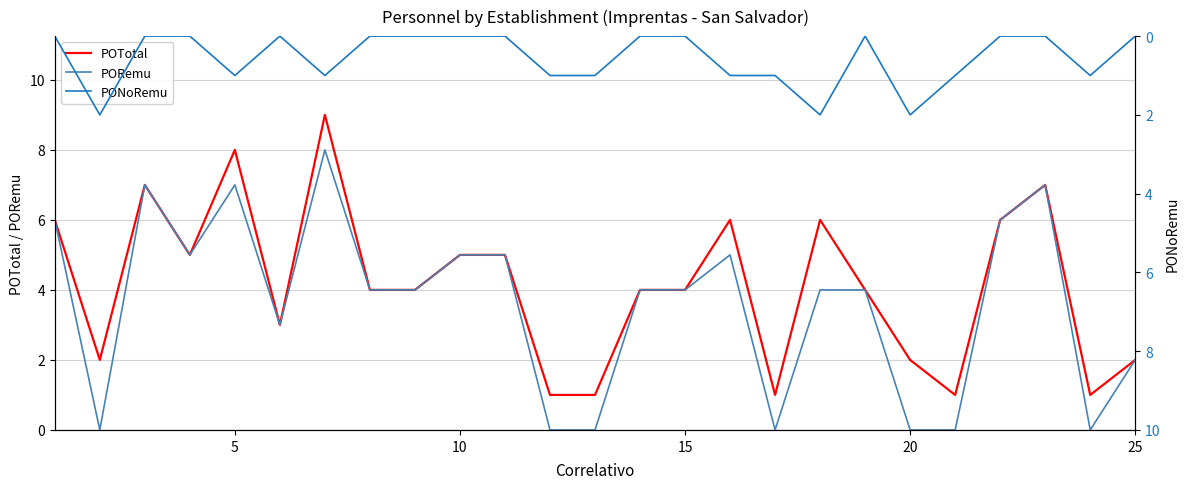

How many lines are shown in the chart?

3